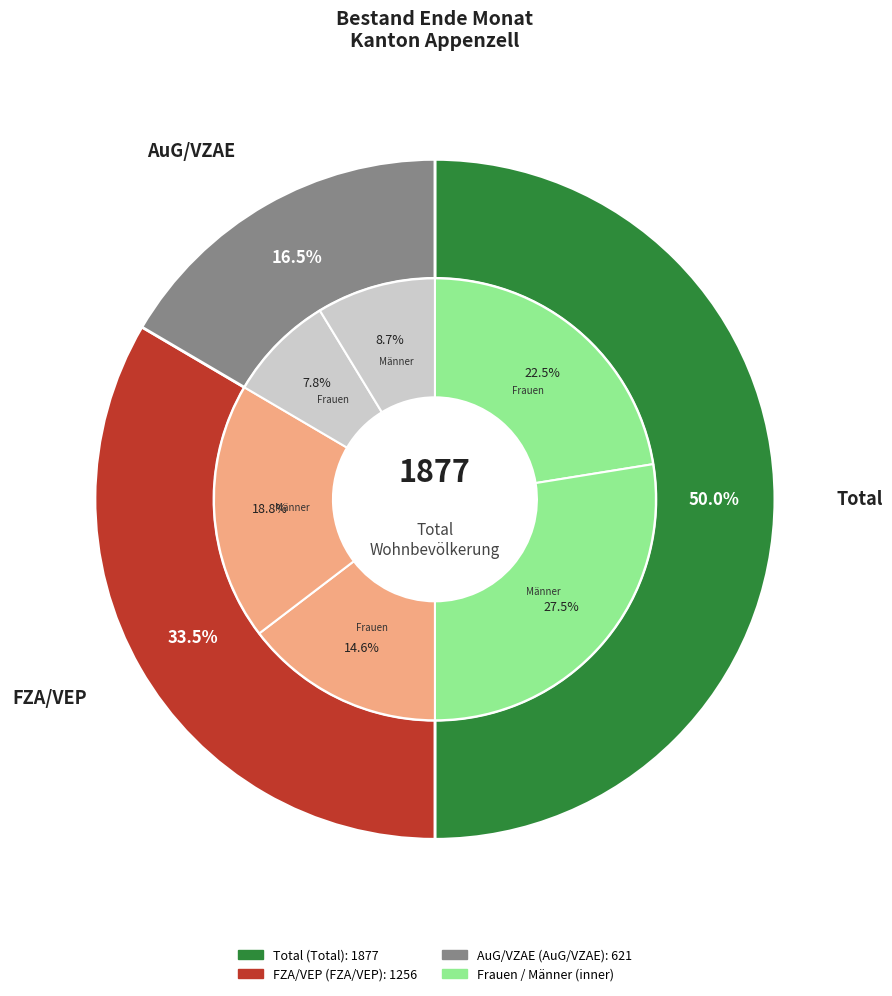

Which series changed the most between FZA/VEP Bewilligung and AuG/VZAE Bewilligung?

Männer